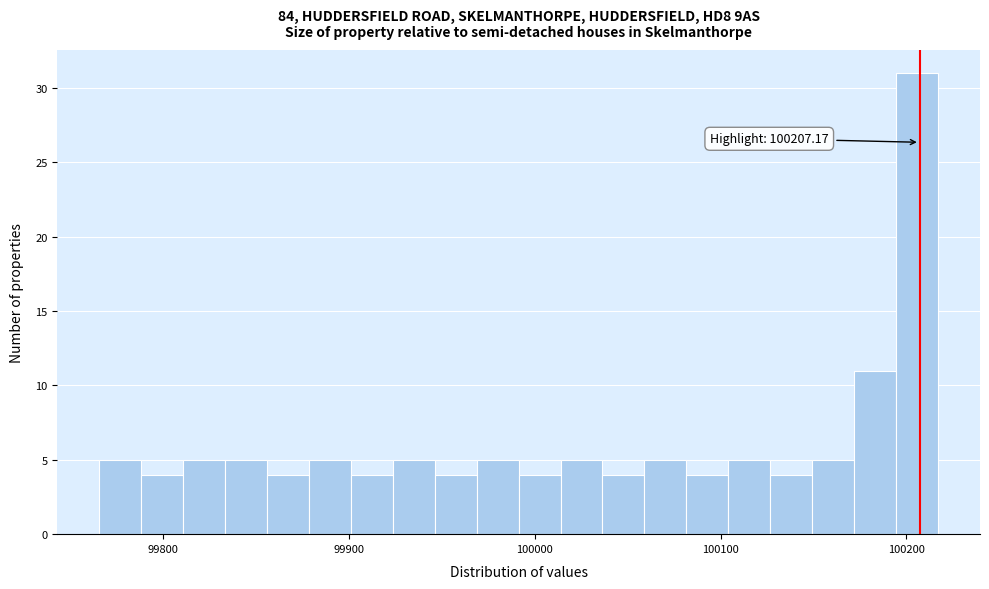

Read against the x-axis, roughly where is the centre of the tallest bar?

100210